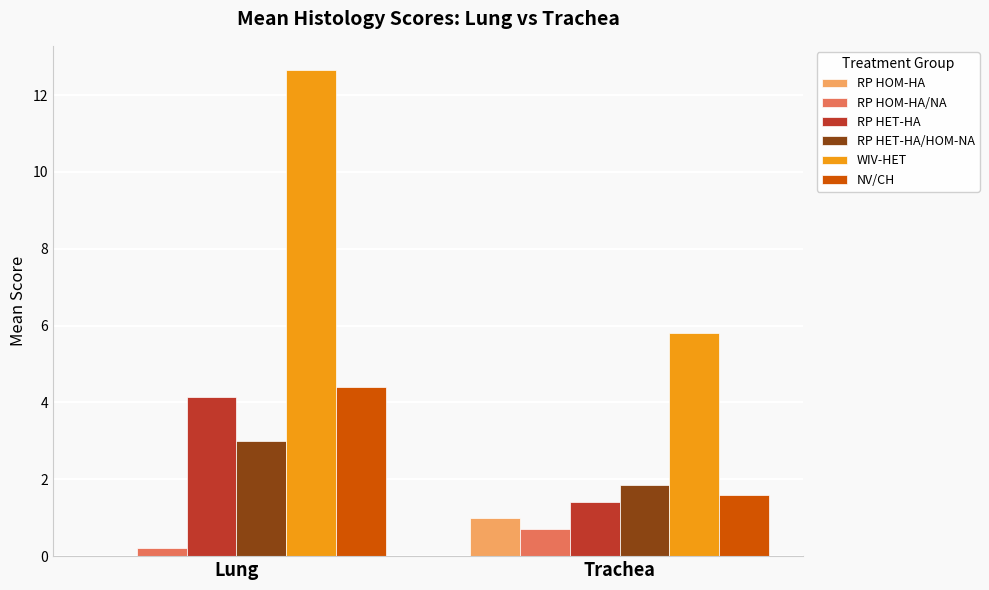

The NV/CH series shows 1.6 at Trachea. True or false?

True